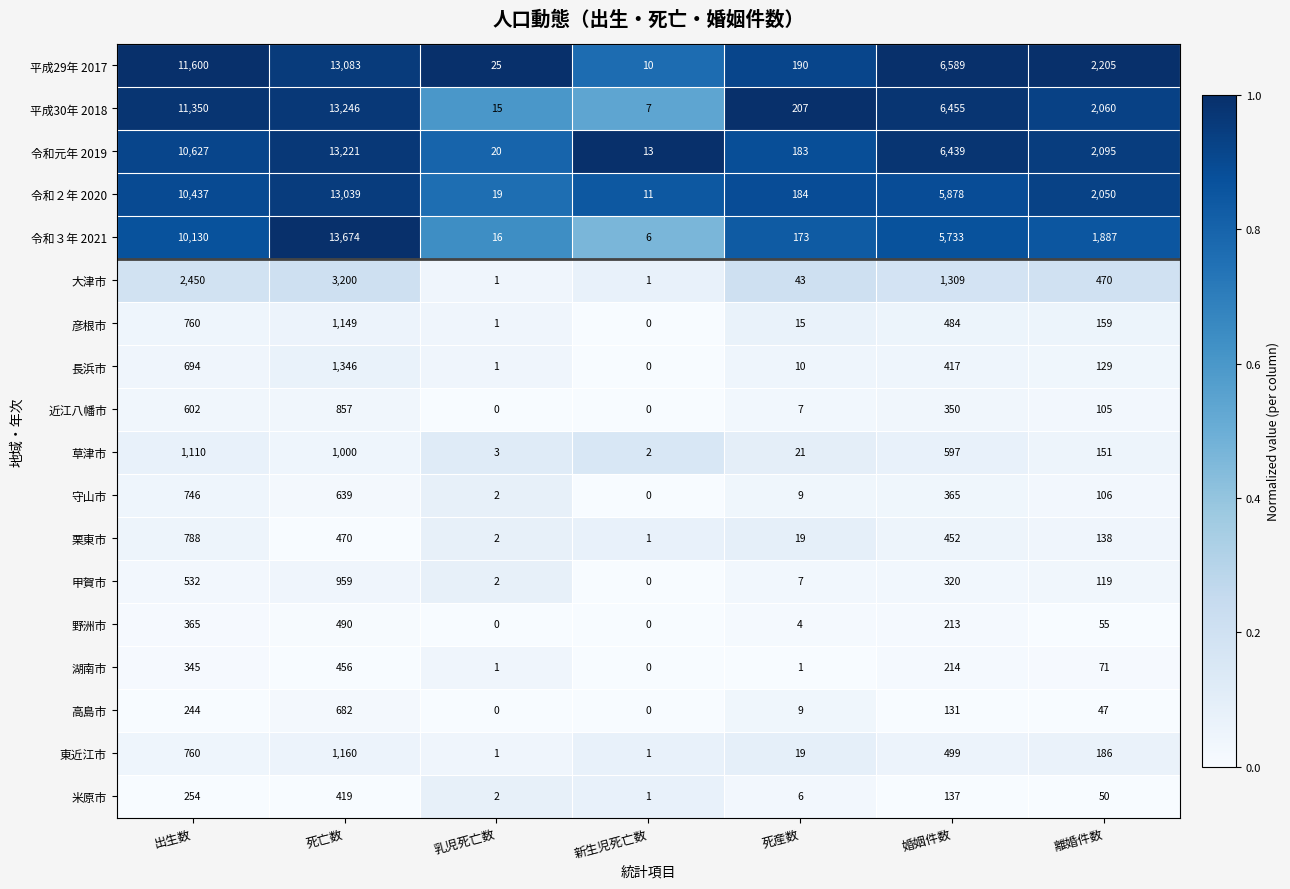

Which series has the largest range (max minus min)?

令和３年 2021